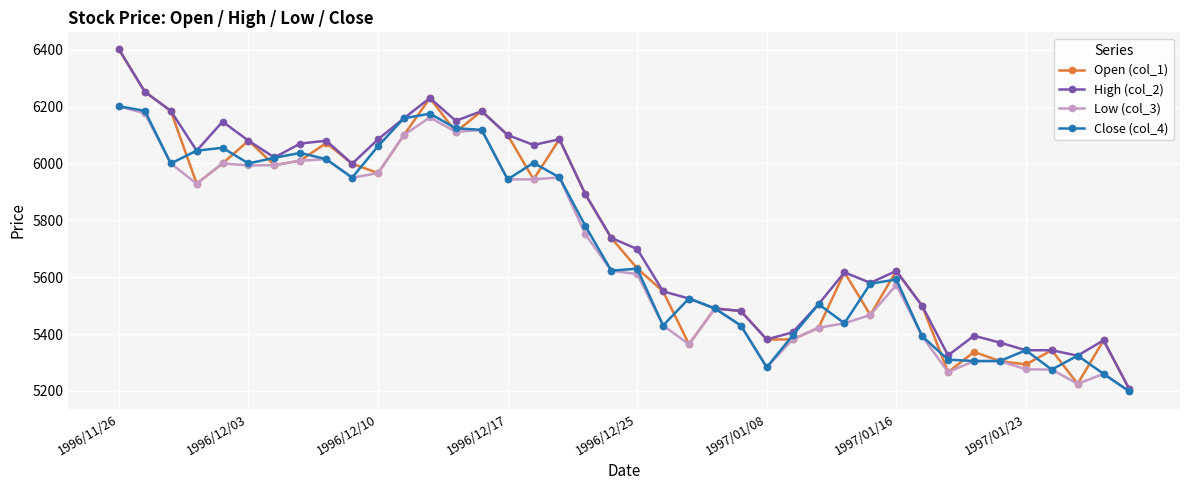

What is the highest value of the Low (col_3) series?

6201